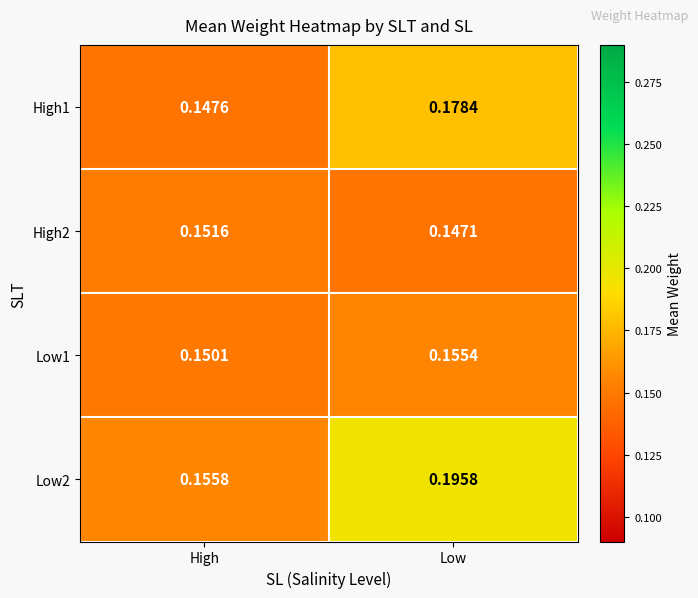

Between High and Low, which series saw the biggest shift?

Low2